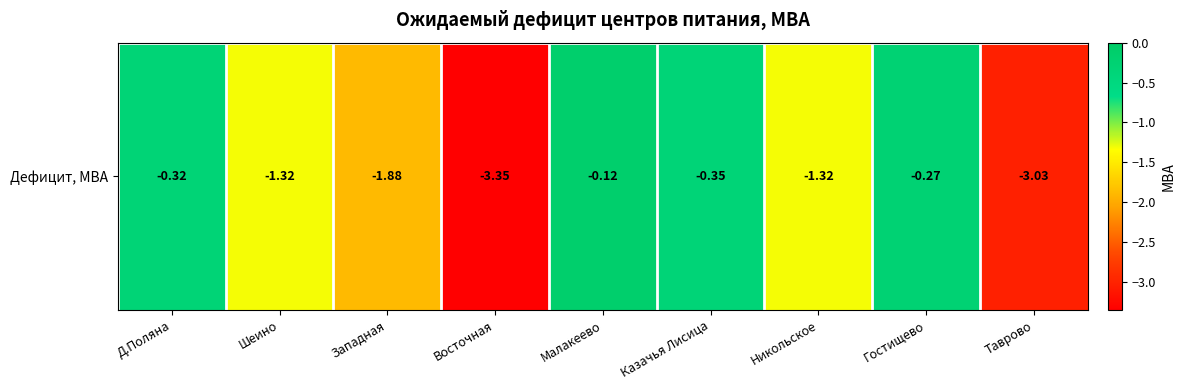

Rank the categories by value from lowest to highest.

Восточная, Таврово, Западная, Шеино, Никольское, Казачья Лисица, Д.Поляна, Гостищево, Малакеево